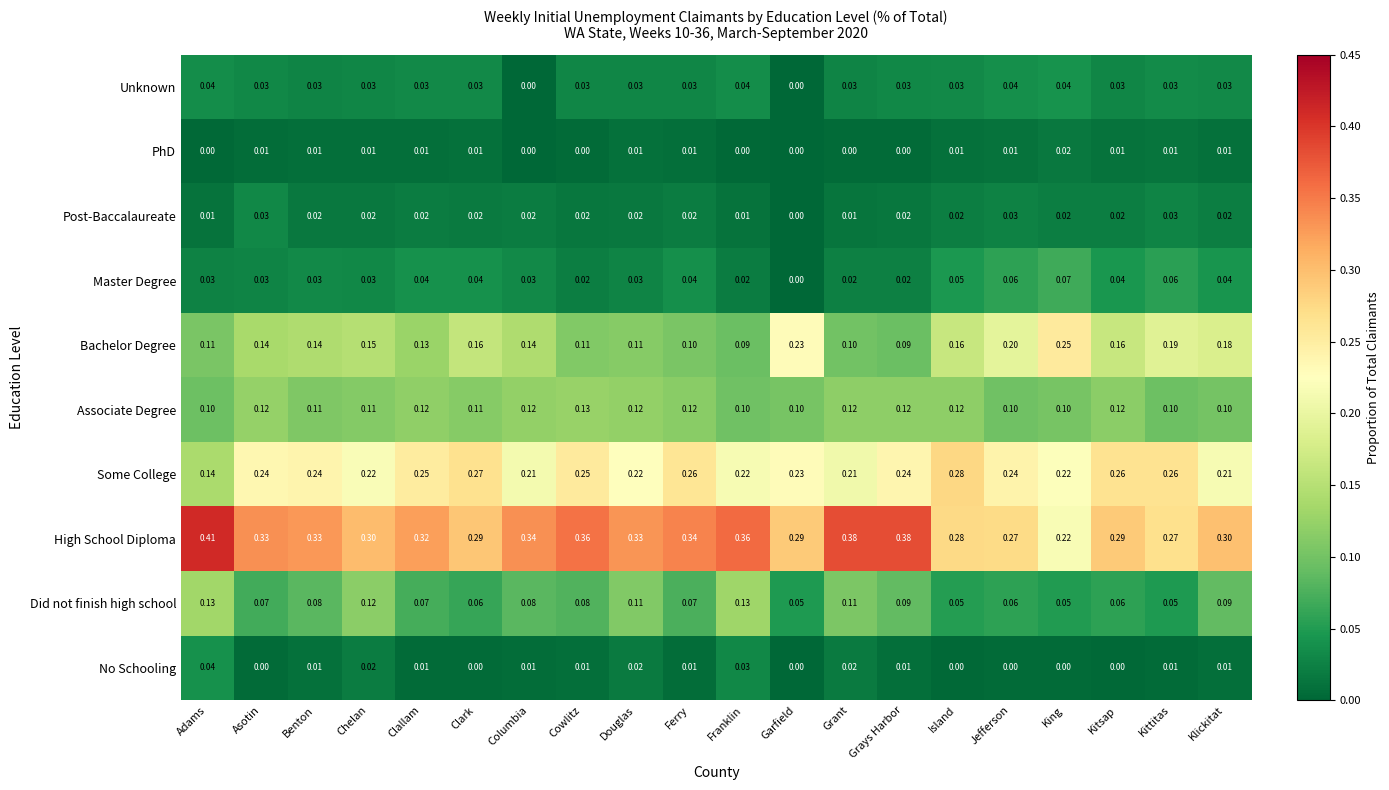

What is the total value across all series at Douglas?

1.0